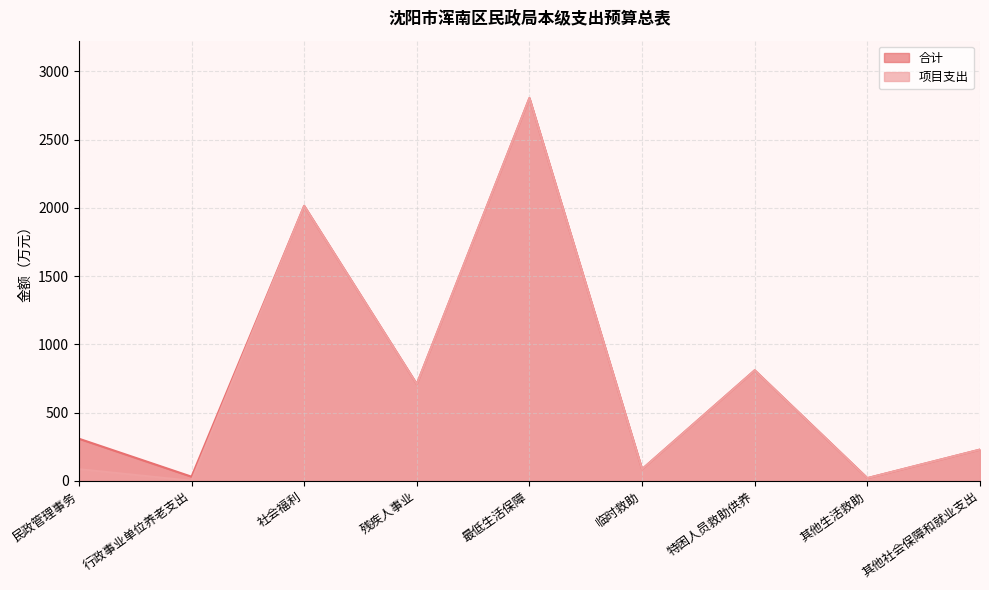

Reading left to right, extract all data points from this chart.

合计: 民政管理事务=308.1	行政事业单位养老支出=29.9	社会福利=2013.9	残疾人事业=708.0	最低生活保障=2803.6	临时救助=85.0	特困人员救助供养=809.3	其他生活救助=19.4	其他社会保障和就业支出=228.3
项目支出: 民政管理事务=85.0	行政事业单位养老支出=0.0	社会福利=2013.9	残疾人事业=708.0	最低生活保障=2803.6	临时救助=85.0	特困人员救助供养=809.3	其他生活救助=19.4	其他社会保障和就业支出=228.3